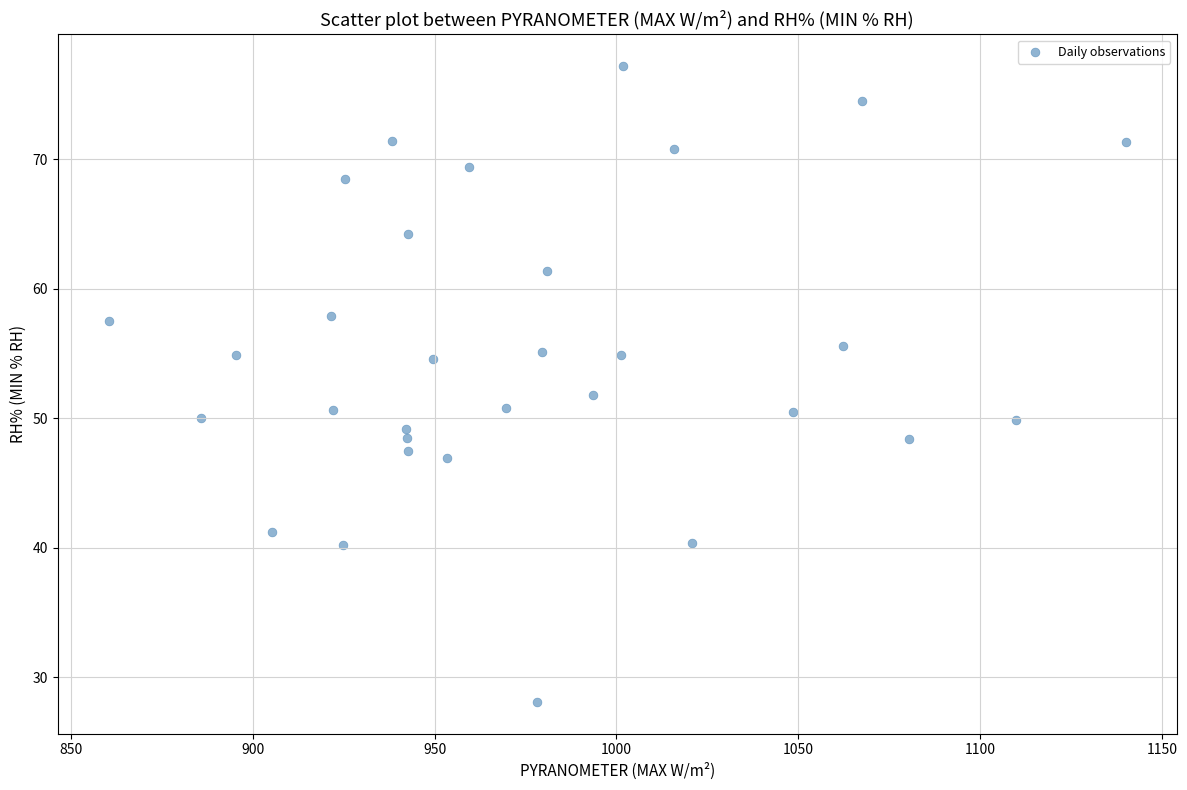

What is the range of X values (max minus min)?

279.6